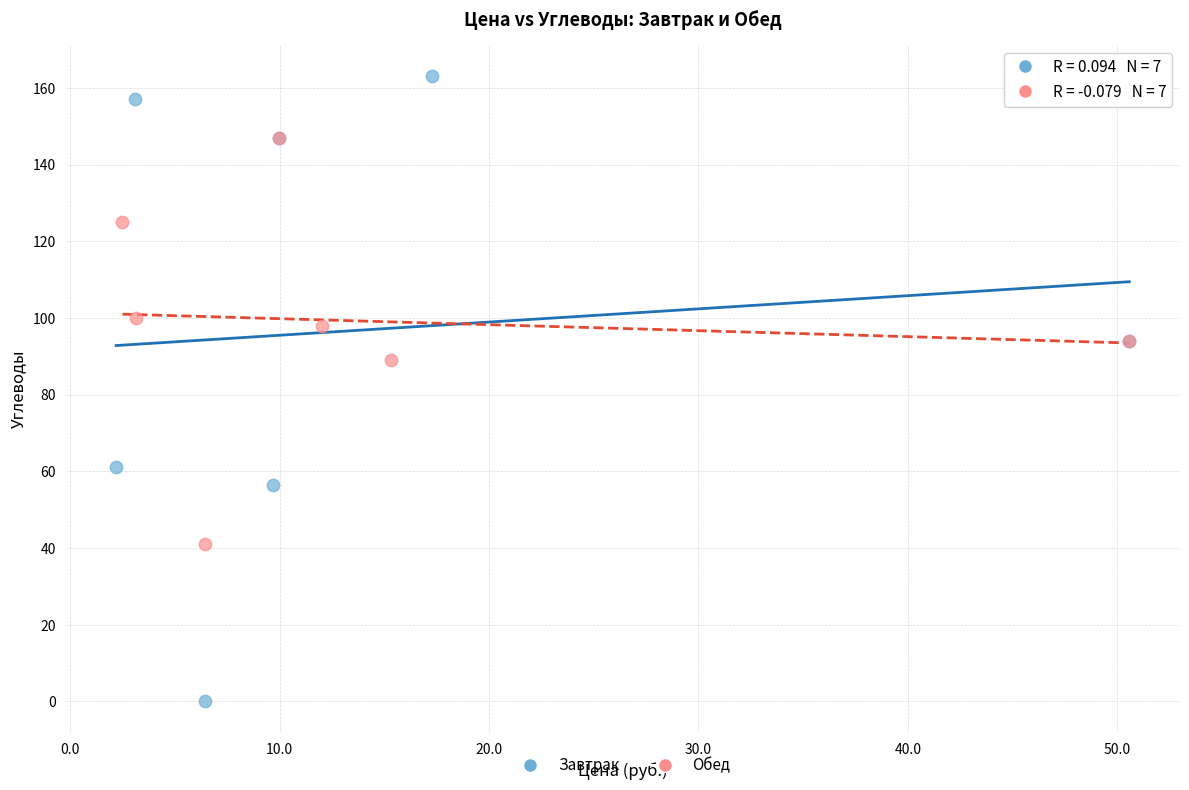

Which series contains the lowest Y value?

Завтрак